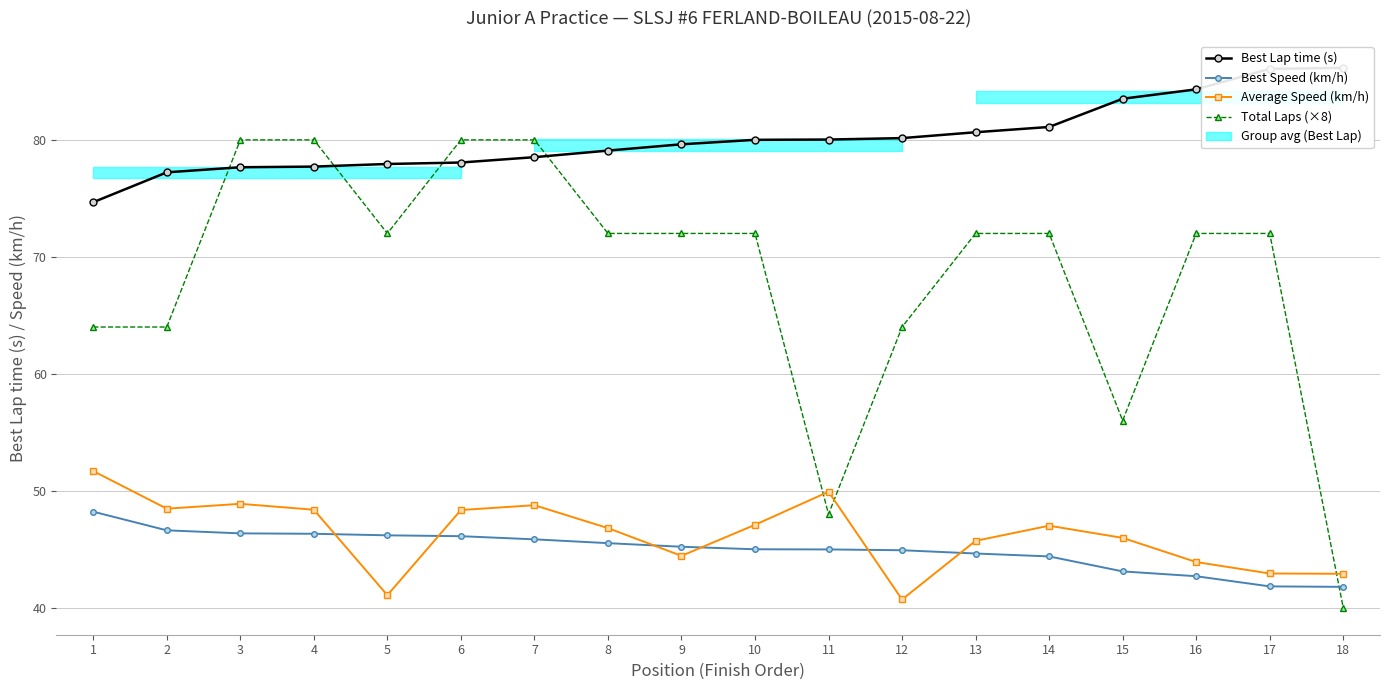

What is the total value across all series at 12?

229.8